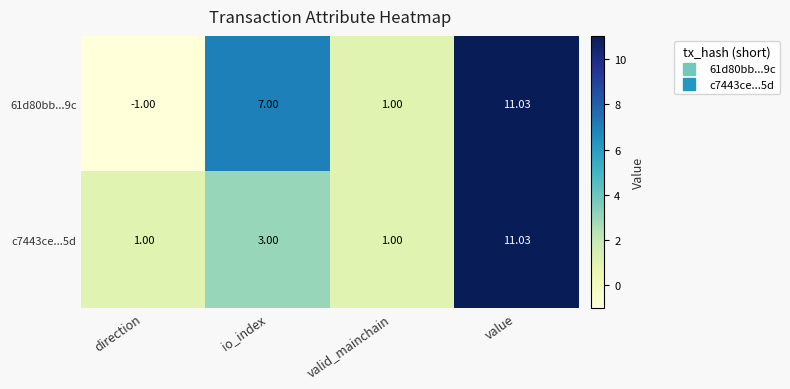

How many series are shown in this chart?

2